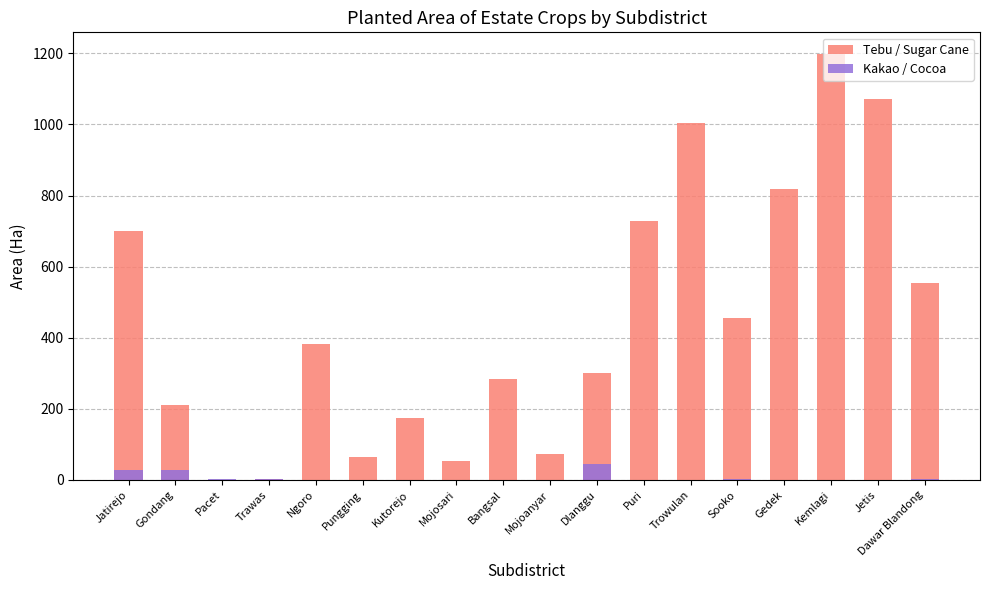

How many bars are there in total?

36